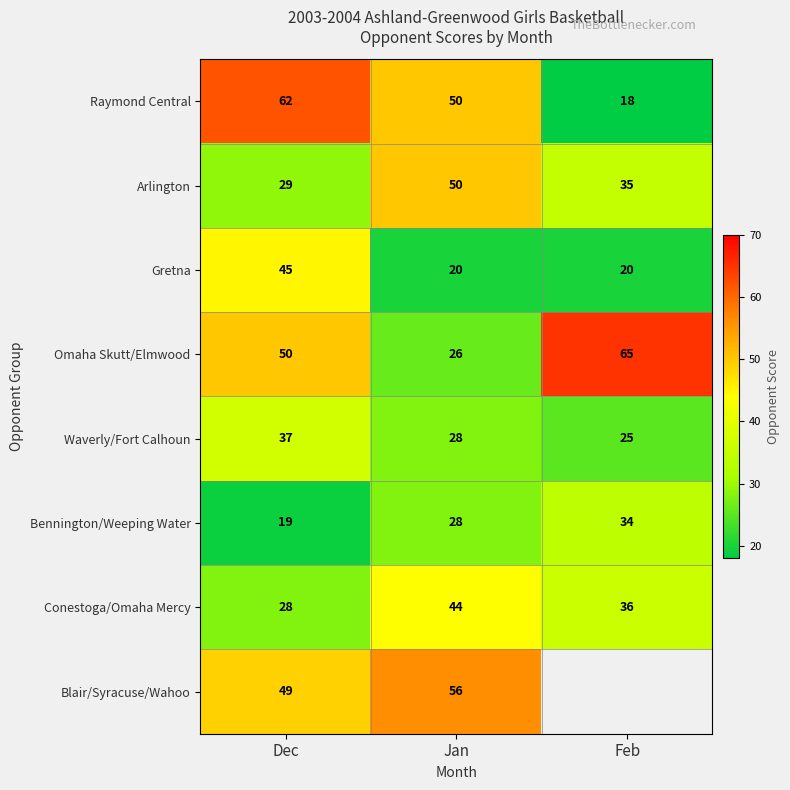

List the labels in order of Raymond Central value, largest first.

Dec, Jan, Feb